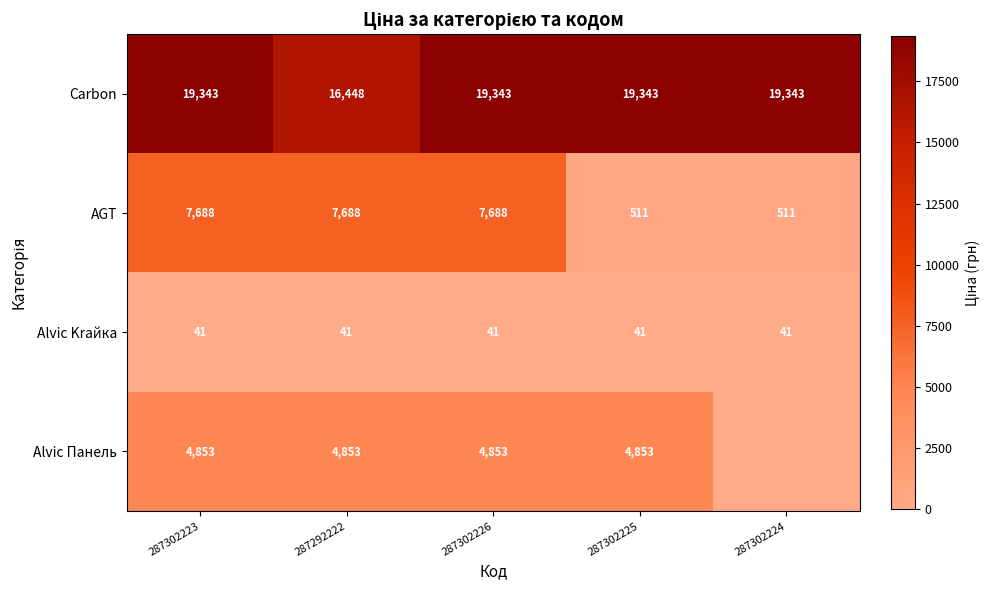

The value of Carbon at 287302223 is 26077. True or false?

False